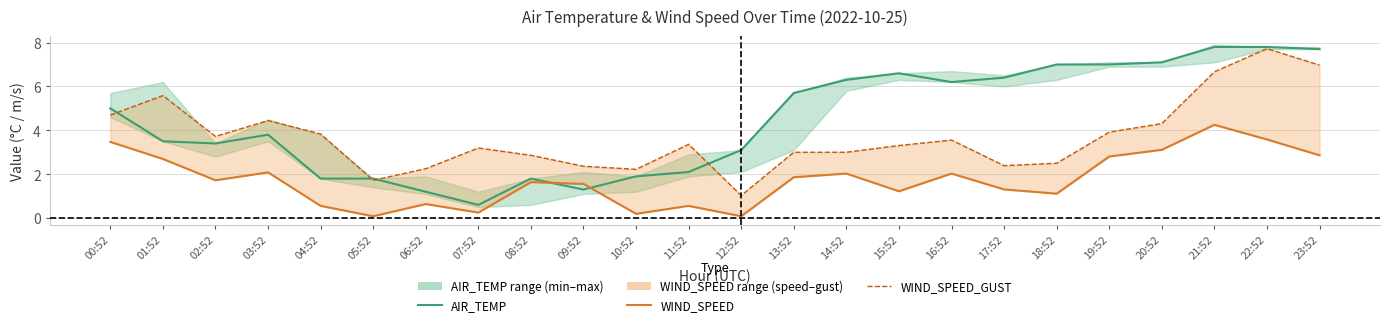

What is the difference between the highest and lowest values at 12:52?

3.0